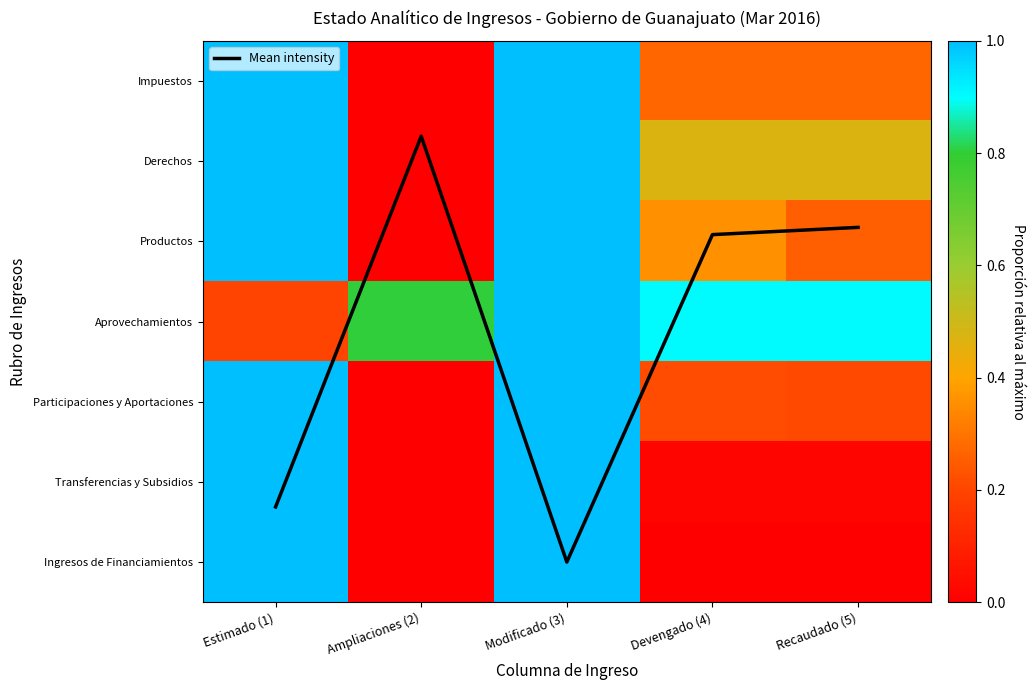

At how many categories does at least one series exceed 5?

2